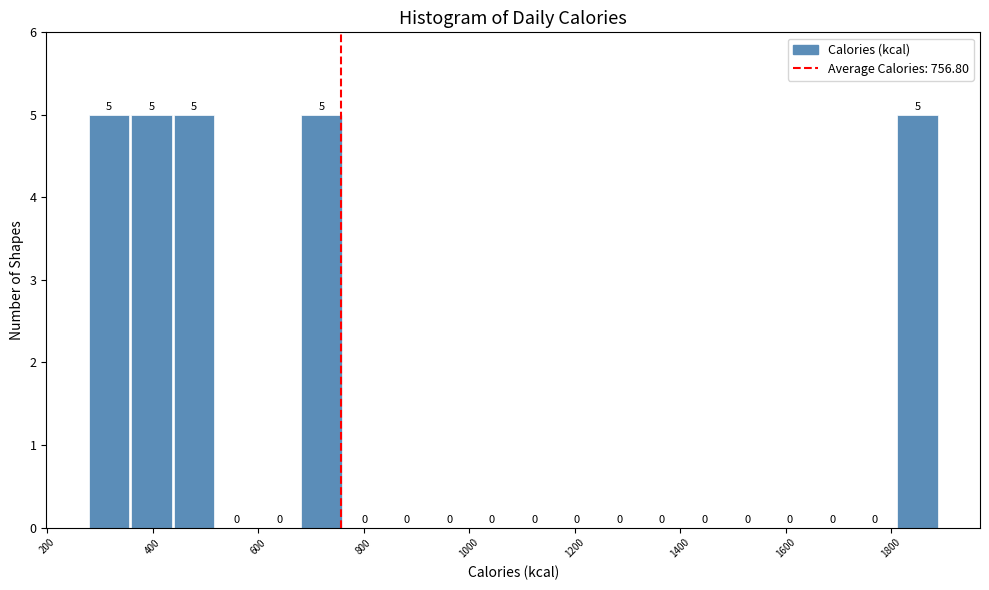

Reading left to right, transcribe this chart: for each bar, give the range it covers on the x-axis and its height. The bar edges are not printed on the chart, so give them approximately, as read against the axis.

280 to 360: 5
360 to 440: 5
440 to 520: 5
520 to 600: 0
600 to 680: 0
680 to 760: 5
760 to 840: 0
840 to 920: 0
920 to 1000: 0
1000 to 1080: 0
1080 to 1160: 0
1160 to 1240: 0
1240 to 1320: 0
1320 to 1400: 0
1400 to 1480: 0
1480 to 1560: 0
1560 to 1660: 0
1660 to 1740: 0
1740 to 1820: 0
1820 to 1900: 5